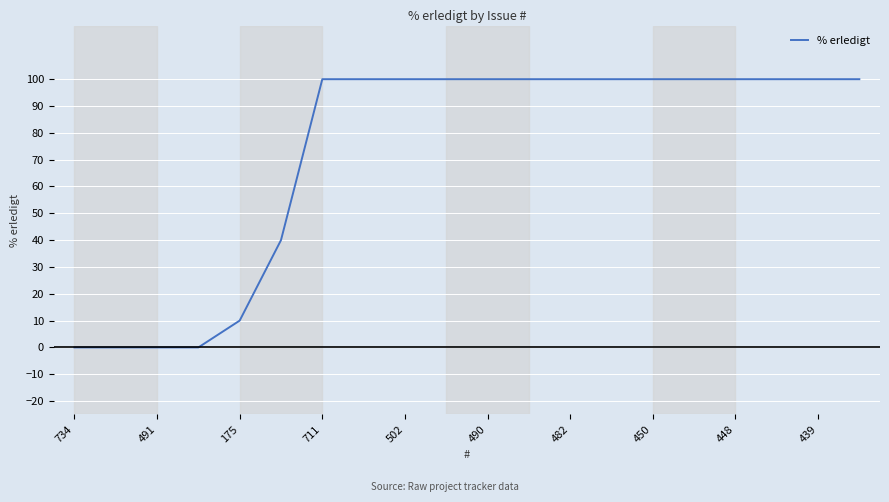

What is the maximum value shown in the chart?

100